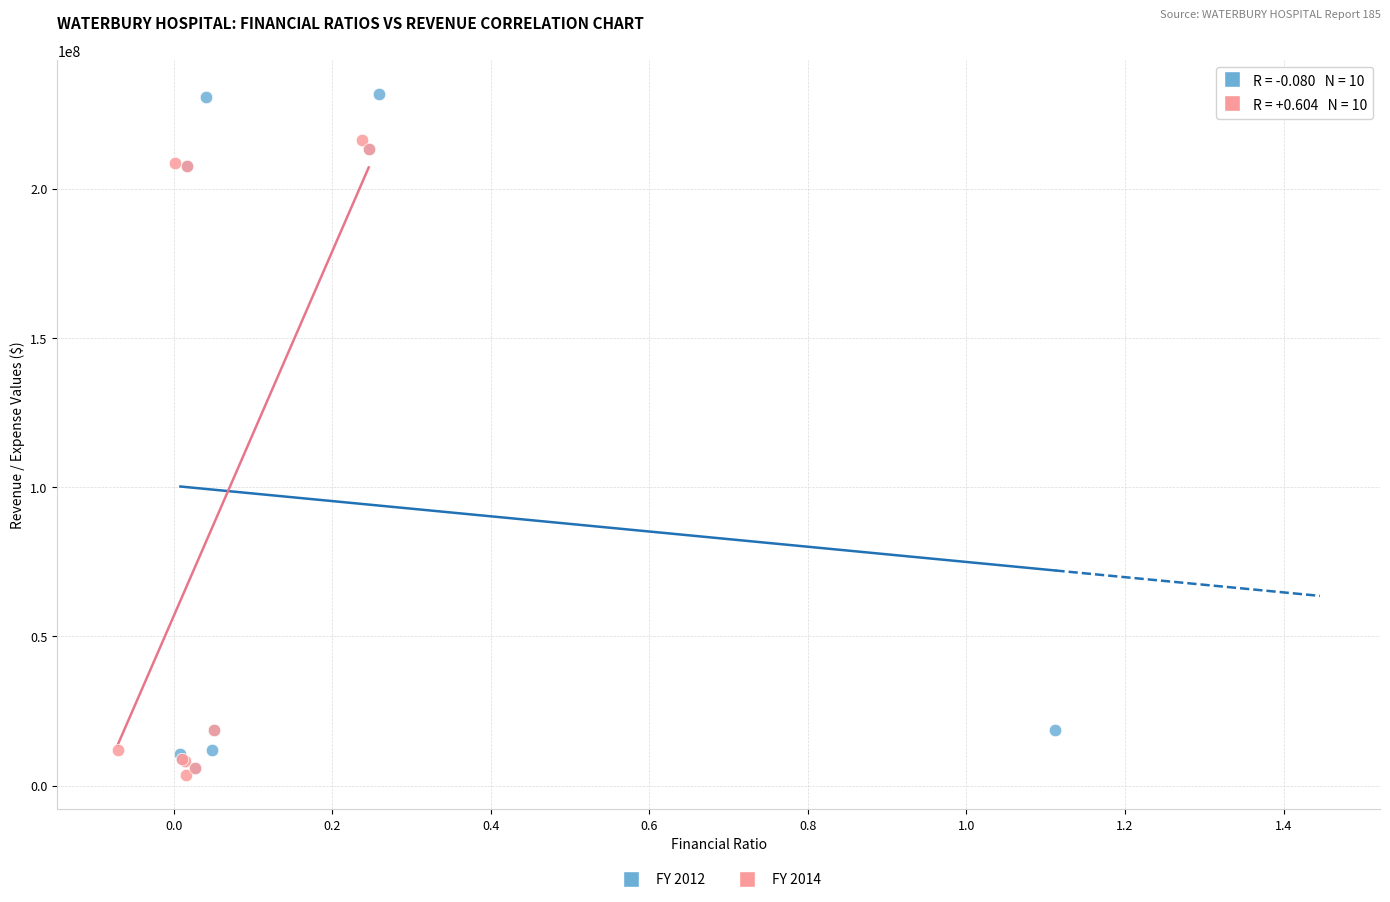

Which series contains the highest Y value?

FY 2012